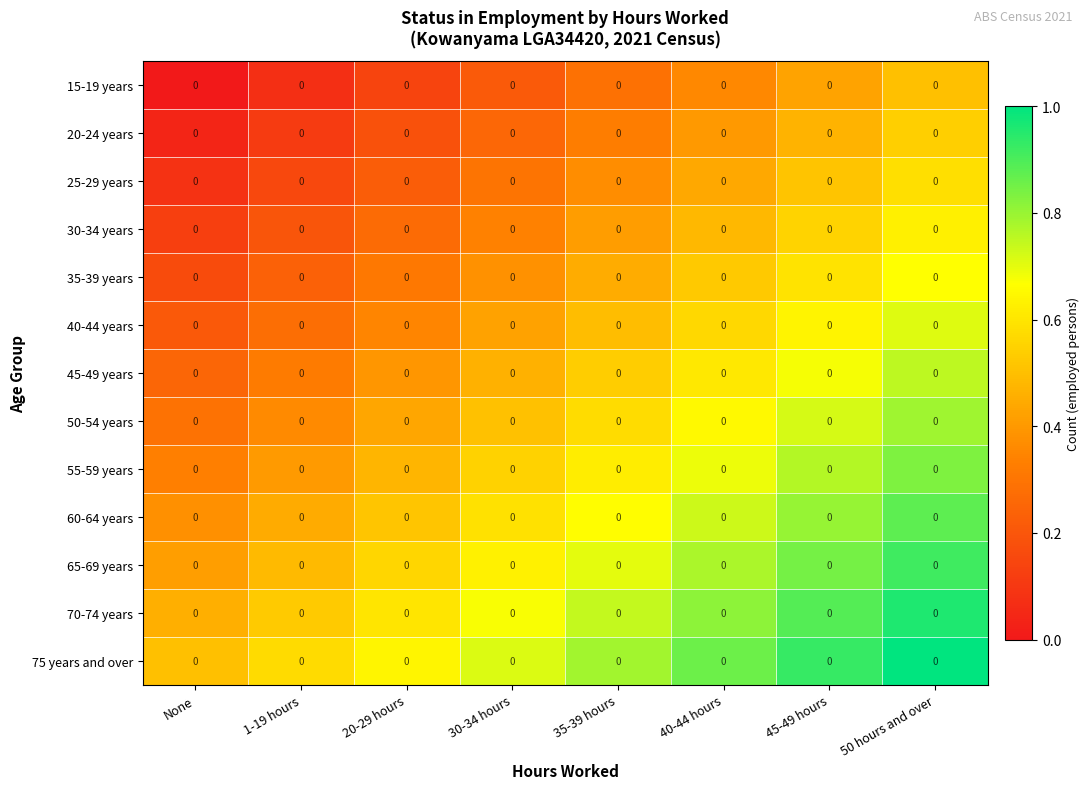

The value of 55-59 years at 45-49 hours is 0.8. True or false?

True